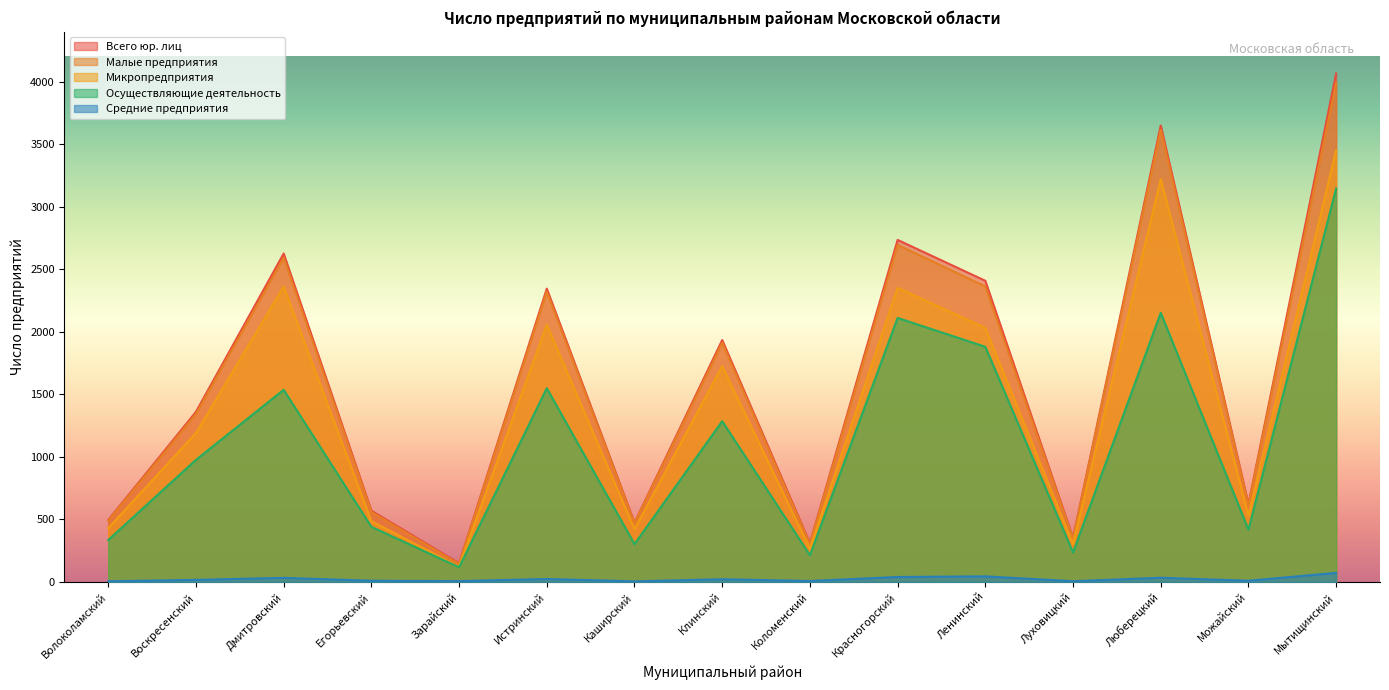

The value of Малые предприятия at Ленинский is 1320. True or false?

False